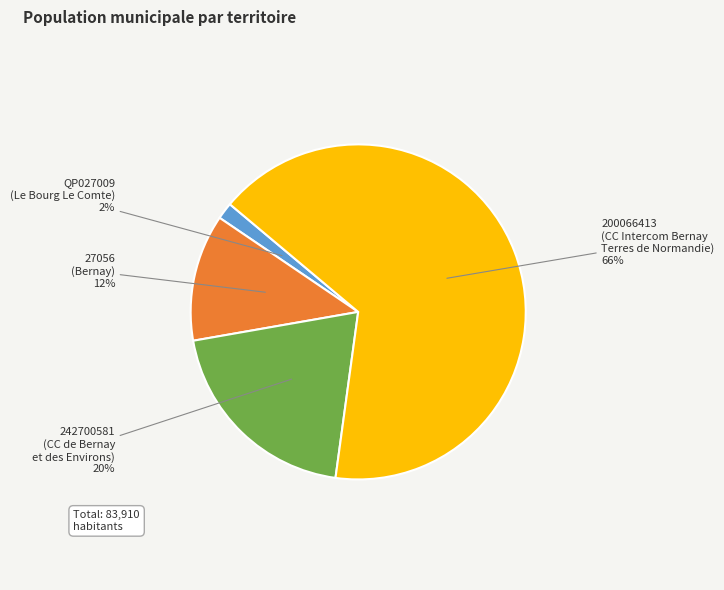

How many segments does this pie chart have?

4